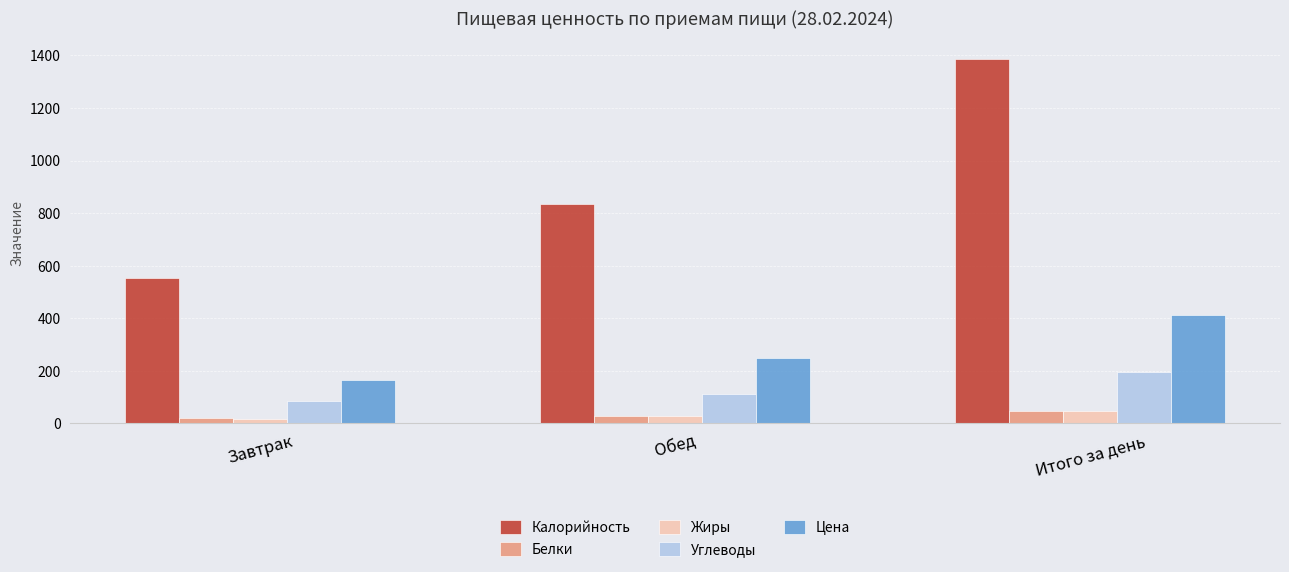

What is the label of the 2nd bar from the right?

Обед